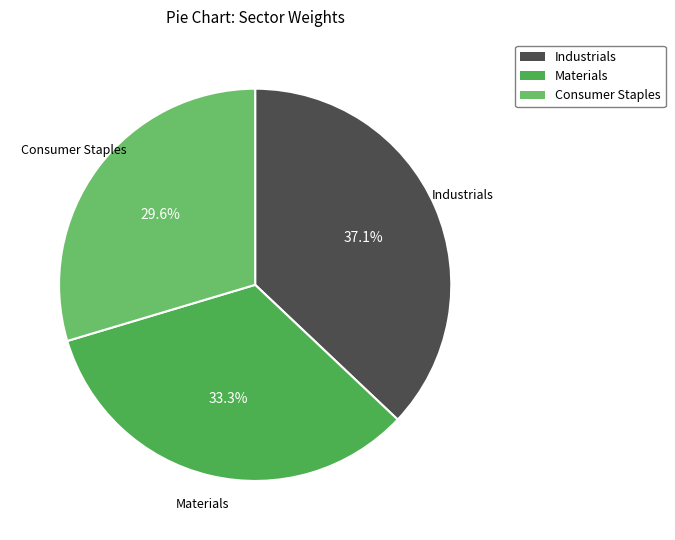

Is there a majority slice in this chart?

No